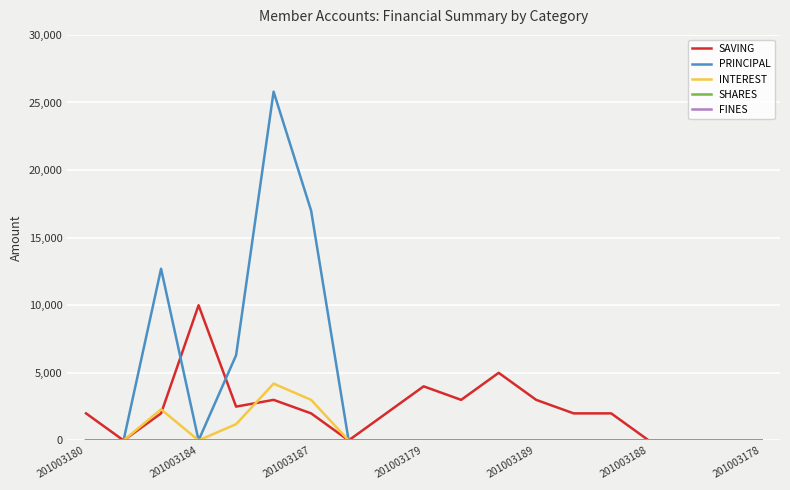

Which series has the largest range (max minus min)?

PRINCIPAL